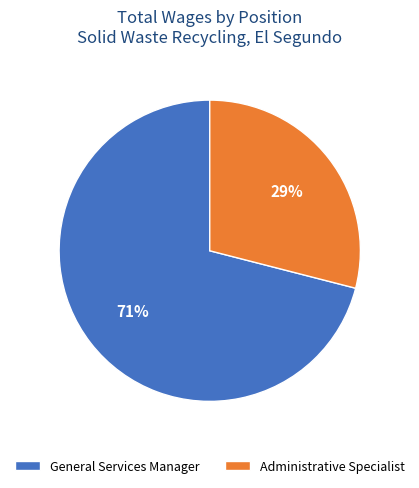

What percentage is the General Services Manager slice, to the nearest percent?

71%